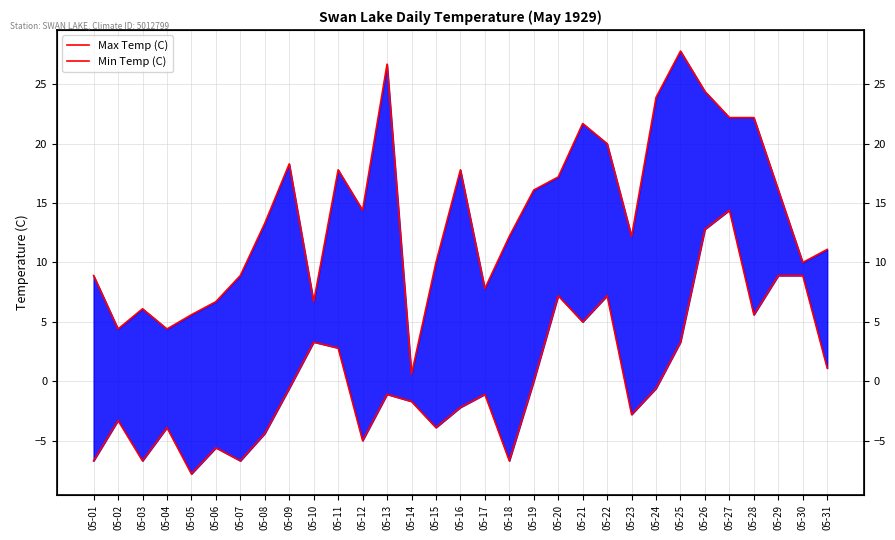

What are all the series names shown in the legend?

Max Temp (C), Min Temp (C)